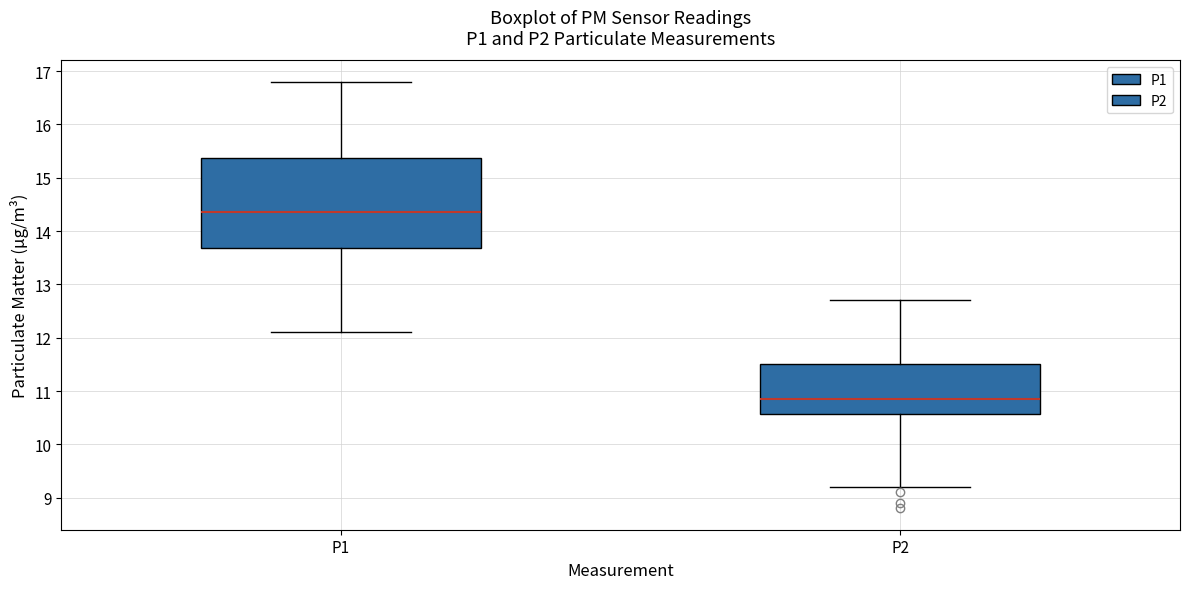

Comparing the boxes themselves (not the whiskers), which one is the tallest?

P1